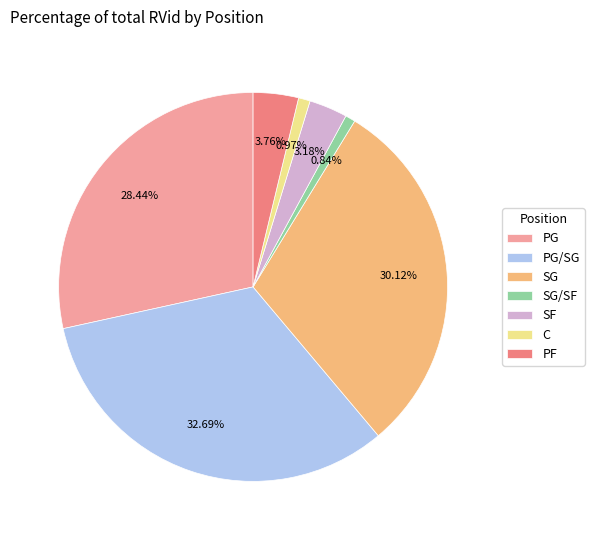

To the nearest percent, what percentage of the pie is SF?

3%